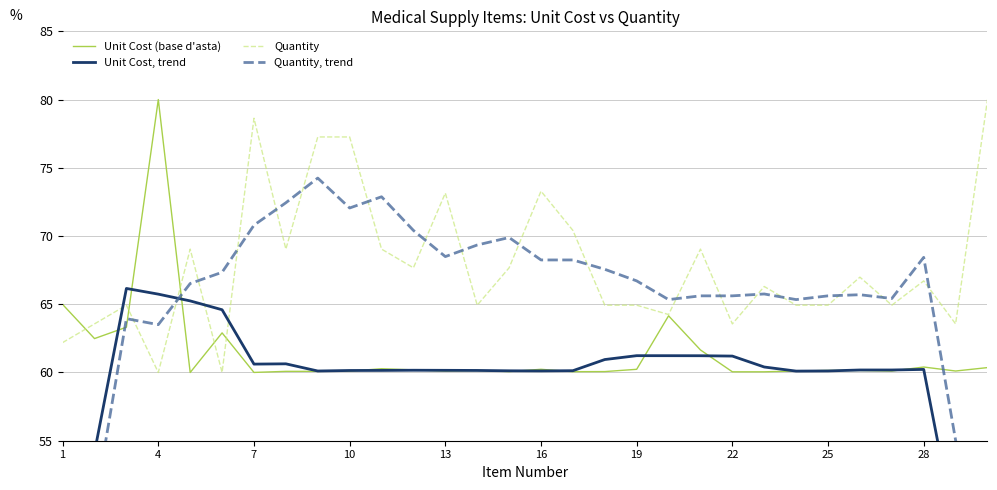

True or false: Unit Cost (base d'asta) has a value of 78.6 at 10.

False